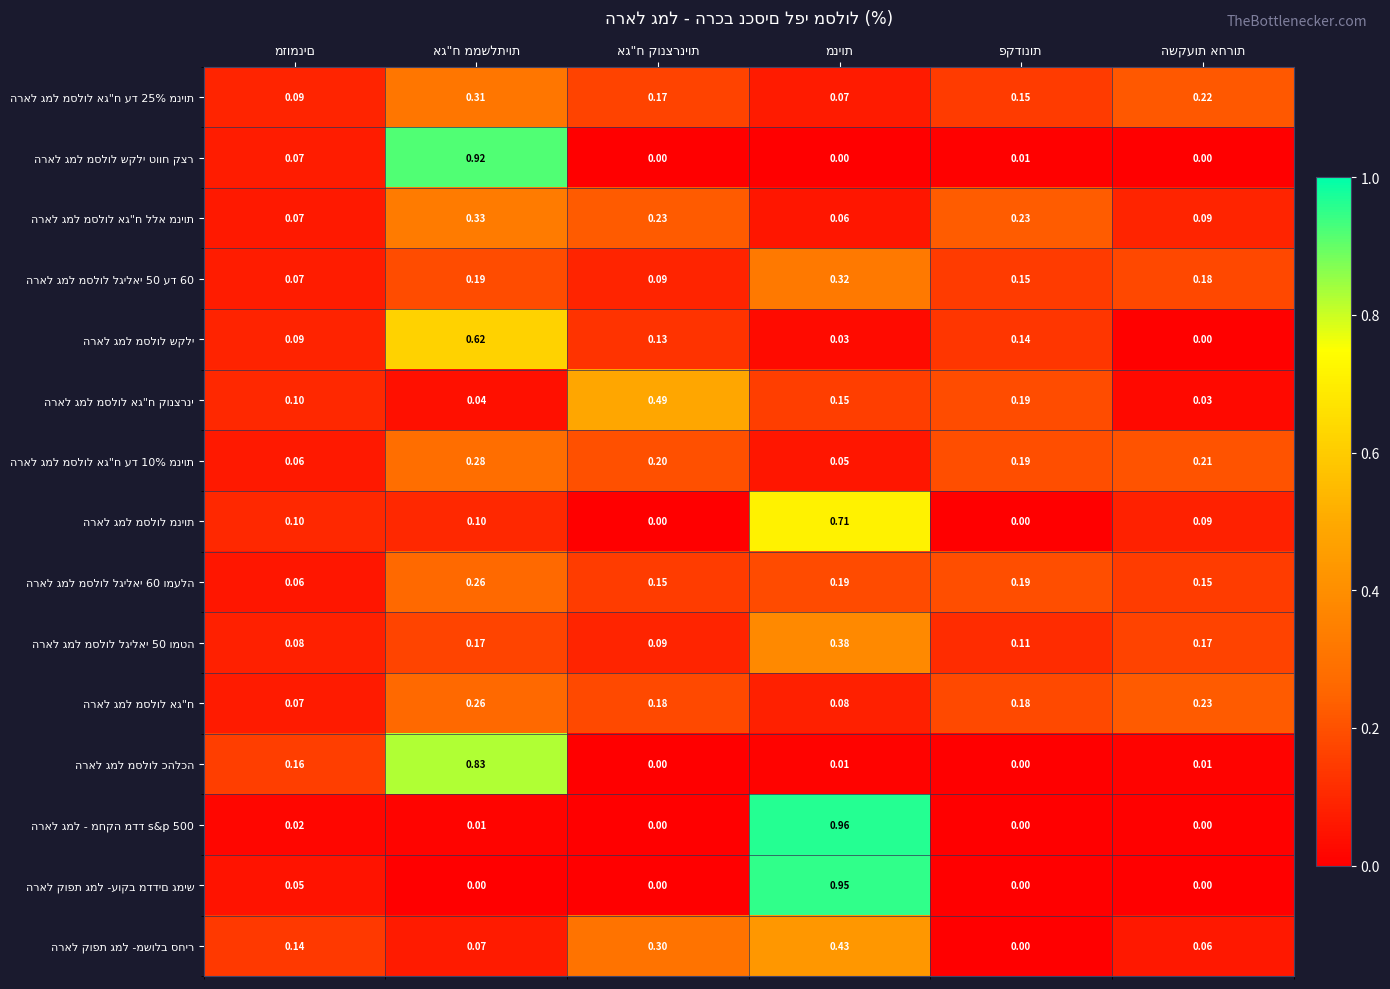

How many data points does each series have?

6